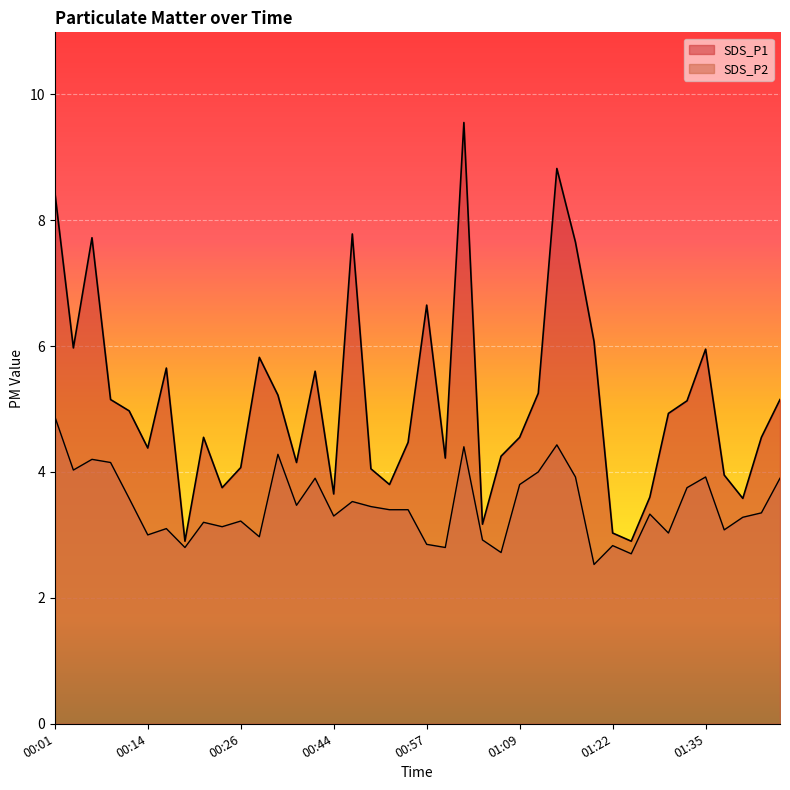

True or false: SDS_P1 and SDS_P2 intersect in this chart.

False